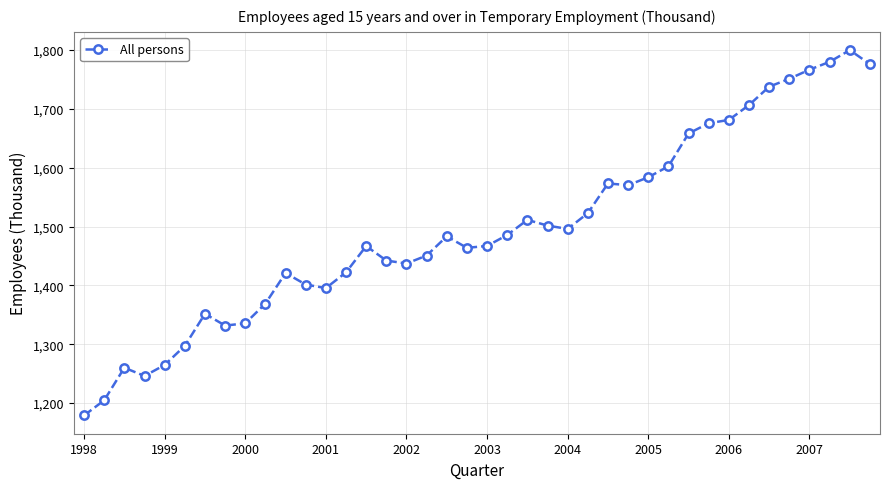

What is the value of the 15th point from the left?

1466.8